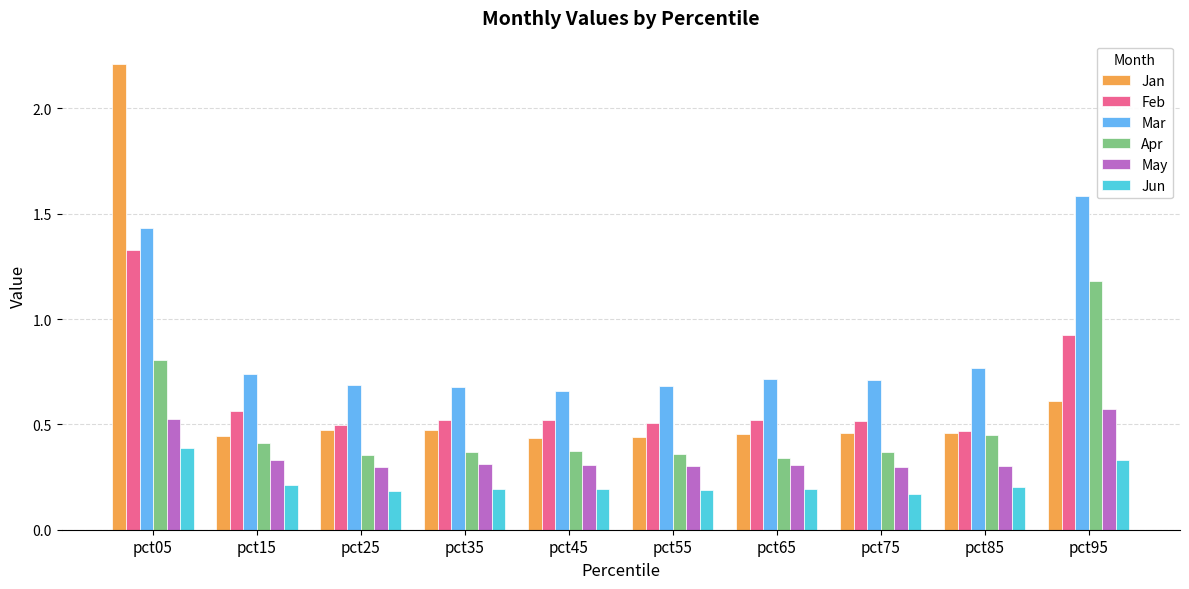

What is the sum of the Apr values at pct65 and pct95?

1.5